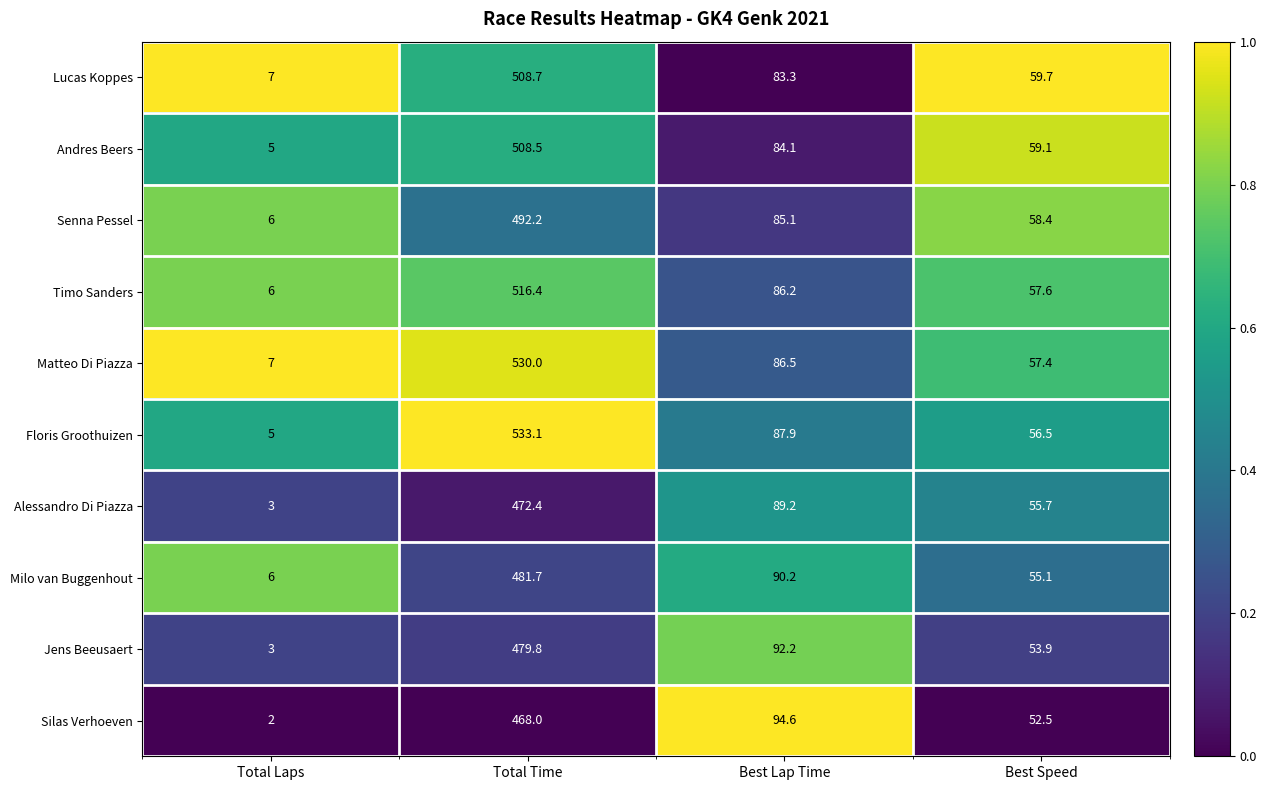

Rank the series by their maximum value, from highest to lowest.

Floris Groothuizen, Matteo Di Piazza, Timo Sanders, Lucas Koppes, Andres Beers, Senna Pessel, Milo van Buggenhout, Jens Beeusaert, Alessandro Di Piazza, Silas Verhoeven